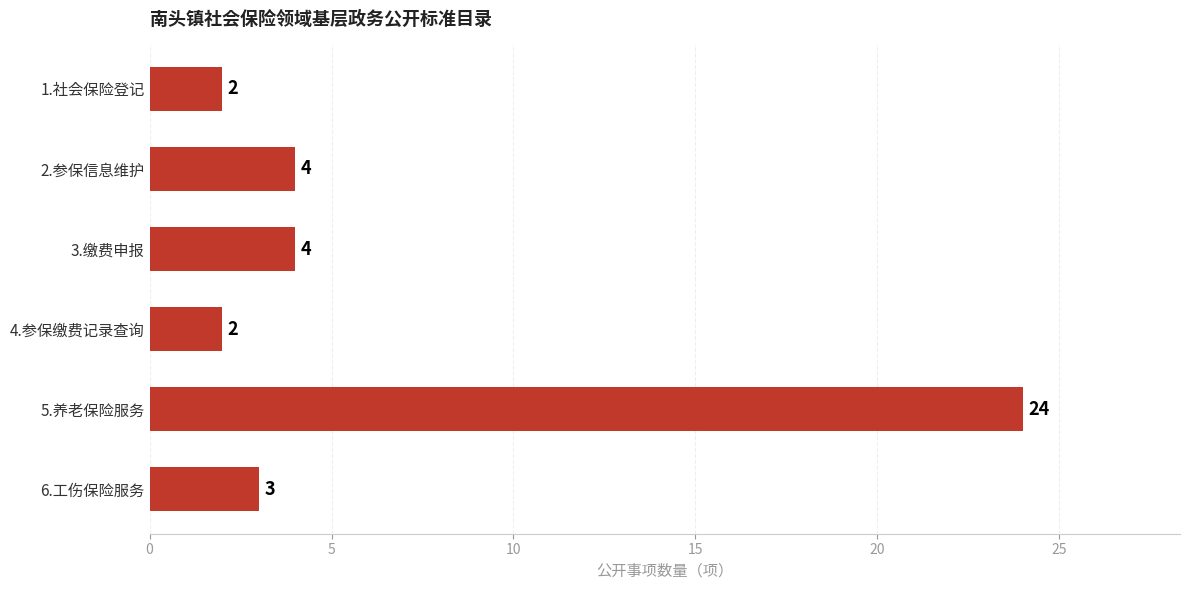

What is the greatest value displayed?

24